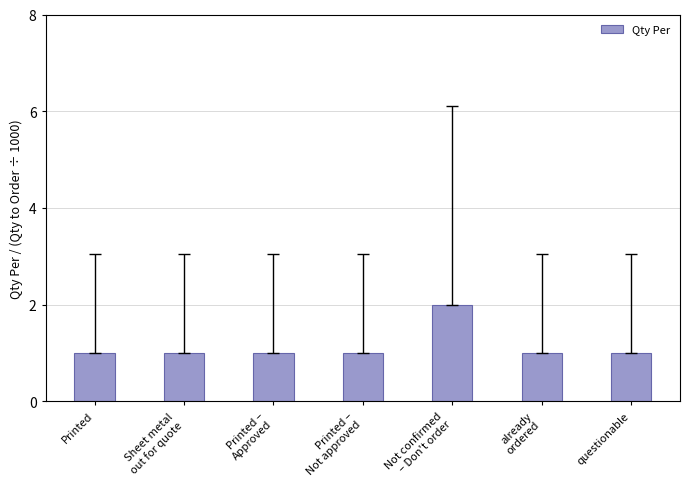

What is the label of the 7th bar from the left?

questionable